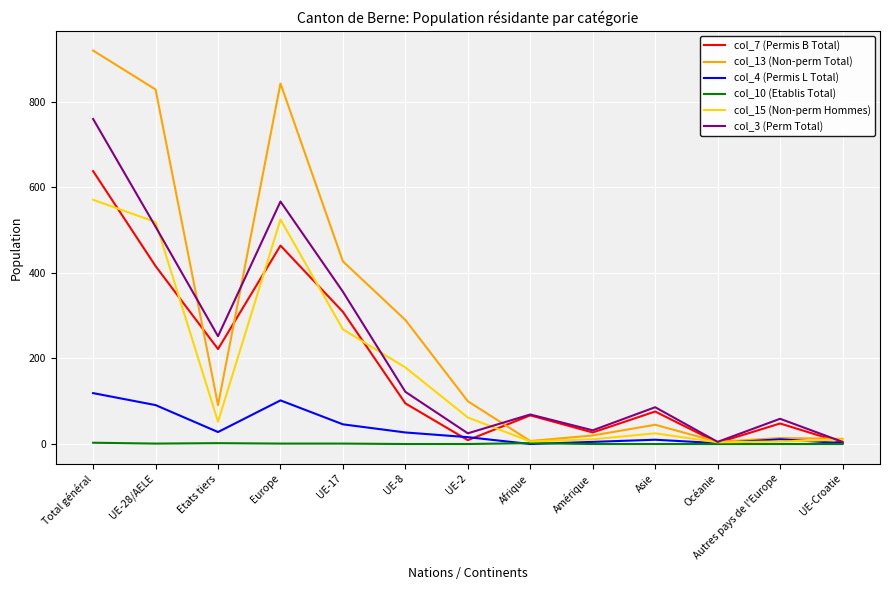

Rank the series by their maximum value, from highest to lowest.

col_13 (Non-perm Total), col_3 (Perm Total), col_7 (Permis B Total), col_15 (Non-perm Hommes), col_4 (Permis L Total), col_10 (Etablis Total)